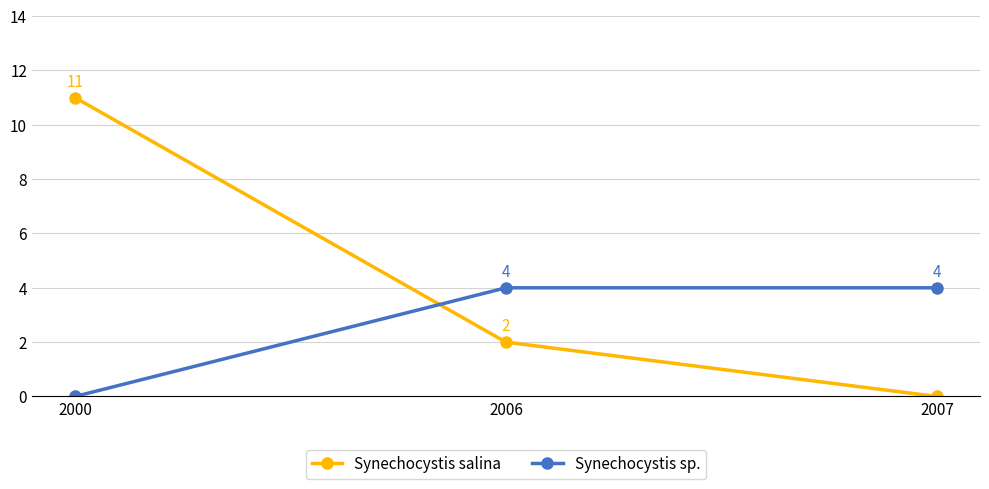

Which category has the lowest value in the Synechocystis sp. series?

2000